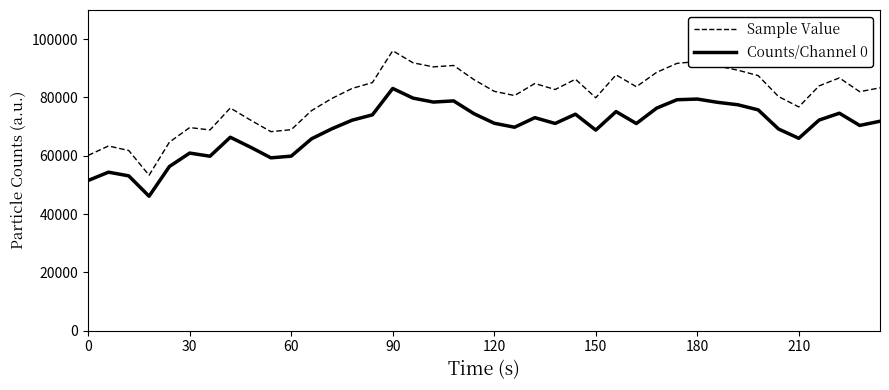

List the series in order of their peak value, highest first.

Sample Value, Counts/Channel 0